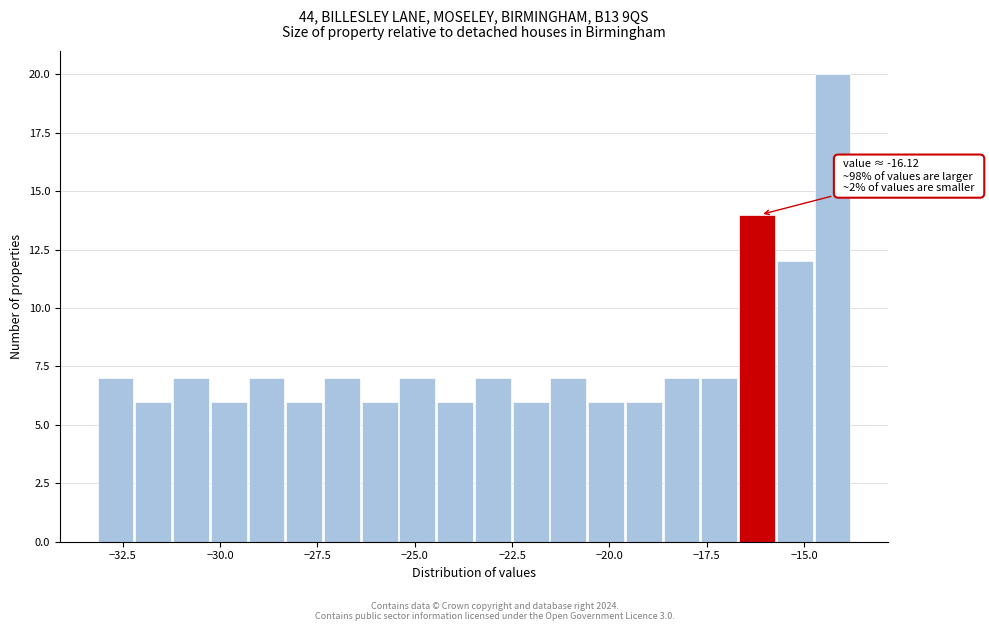

Read against the x-axis, roughly where is the centre of the tallest bar?

-14.5